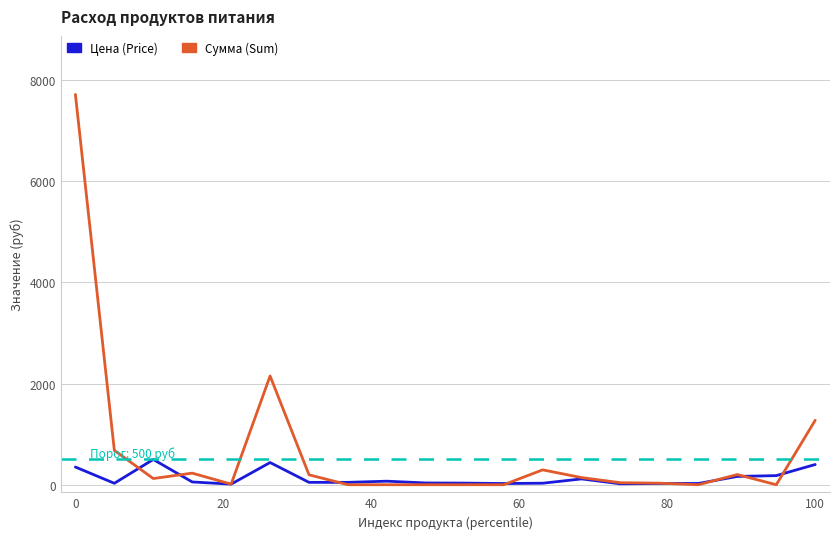

Which series has the largest range (max minus min)?

Сумма (Sum)